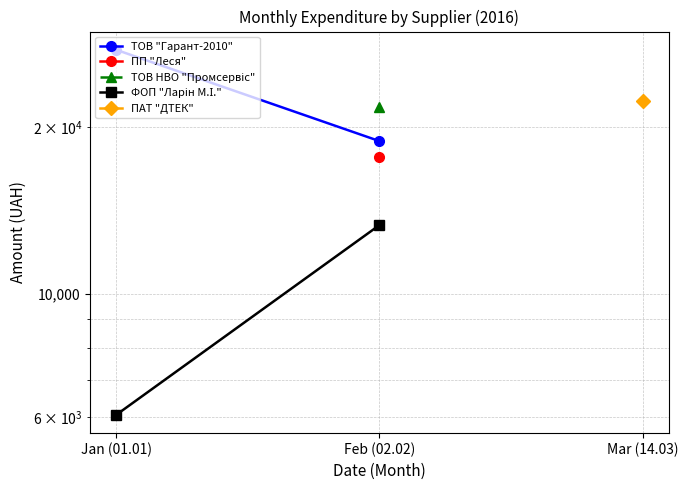

How many lines are shown in the chart?

5